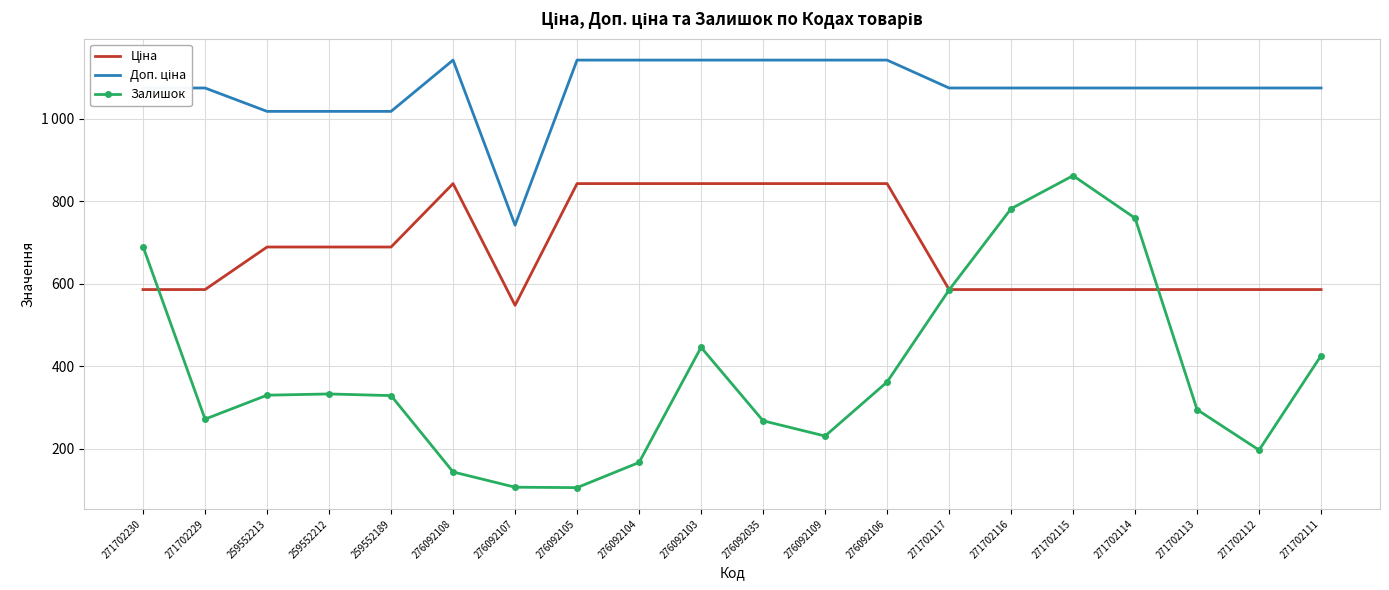

What is the label of the 15th point from the right?

276092108